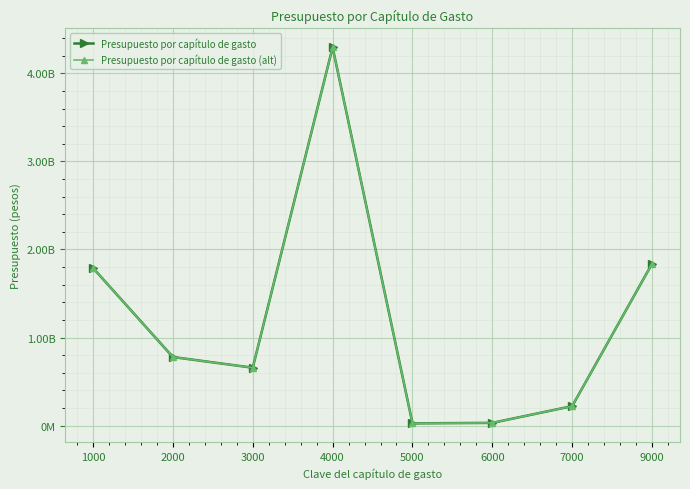

Between 3000 and 5000, which series saw the biggest shift?

Presupuesto por capítulo de gasto